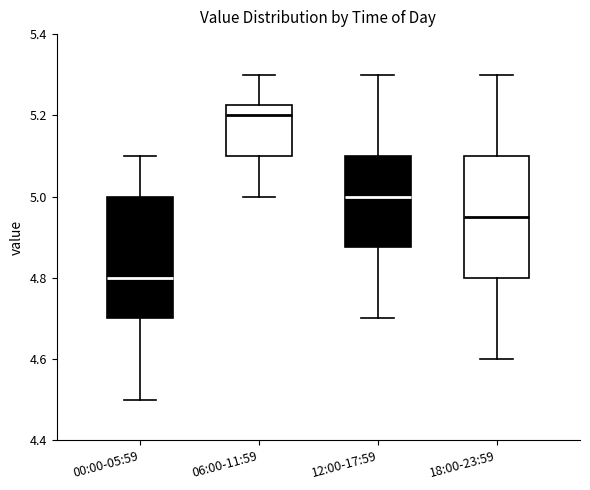

Reading left to right, read every box against the y-axis: the position of its median line, the range the box covers, and the ends of its whiskers. The values are not printed on the chart, so give them approximately, as read against the axis.

00:00-05:59: median 4.80, box 4.70 to 5.00, whiskers 4.50 to 5.10
06:00-11:59: median 5.20, box 5.10 to 5.22, whiskers 5.00 to 5.30
12:00-17:59: median 5.00, box 4.88 to 5.10, whiskers 4.70 to 5.30
18:00-23:59: median 4.96, box 4.80 to 5.10, whiskers 4.60 to 5.30